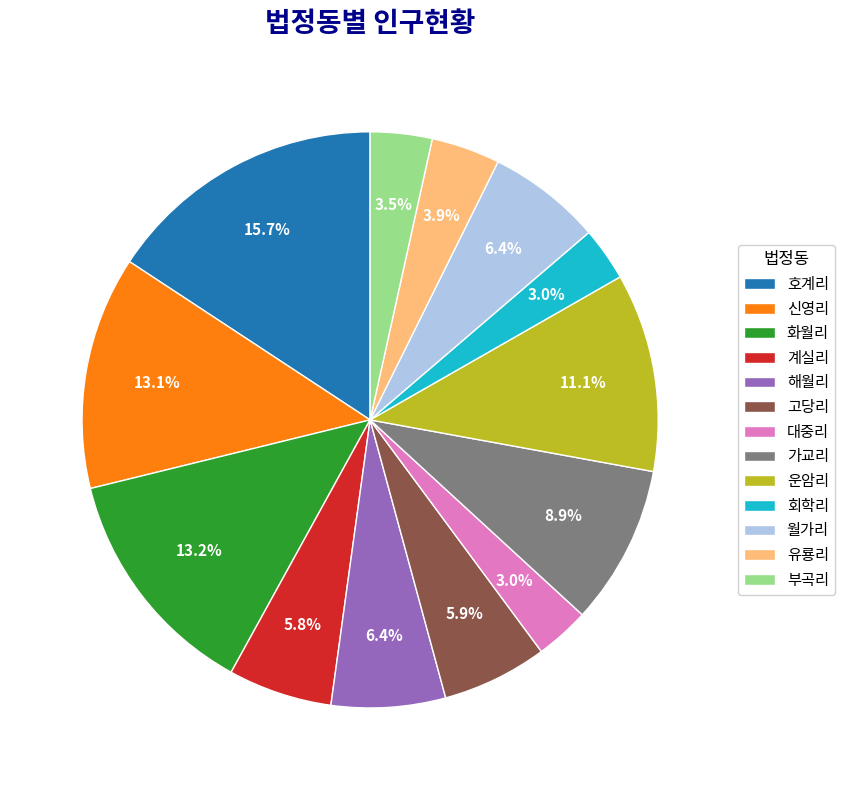

Which slice is the largest?

호계리